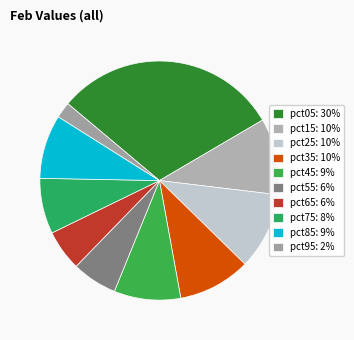

Is it true that pct65 is 6% of the pie?

True